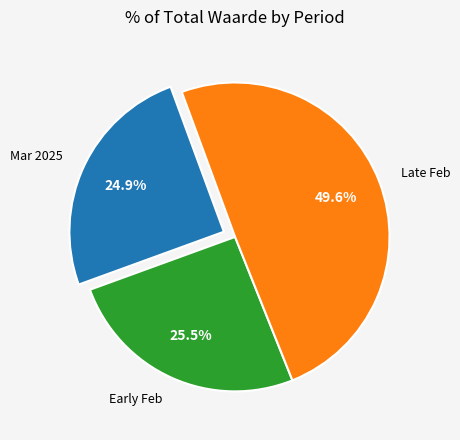

Rank the categories by value from lowest to highest.

Mar 2025, Early Feb, Late Feb